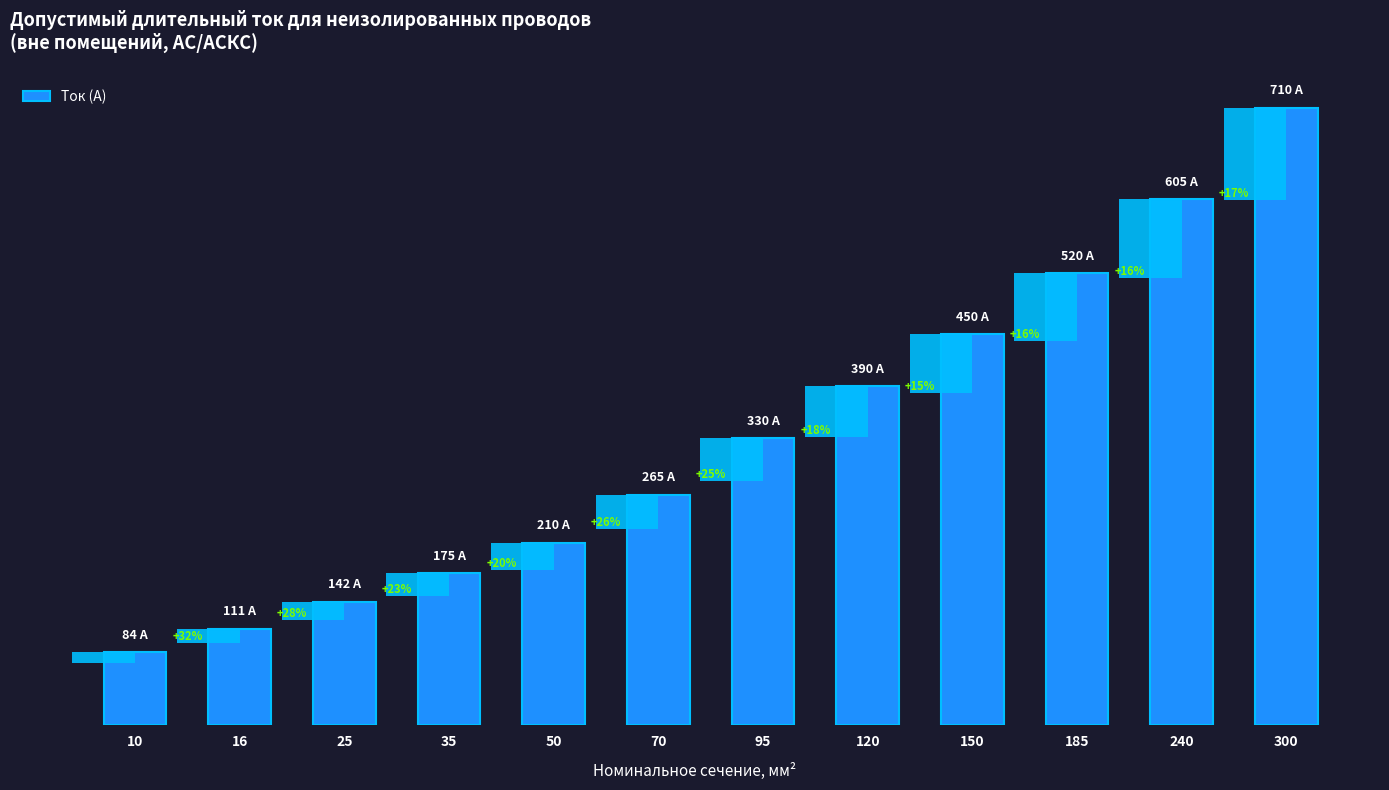

Reading left to right, extract all data points from this chart.

84	111	142	175	210	265	330	390	450	520	605	710